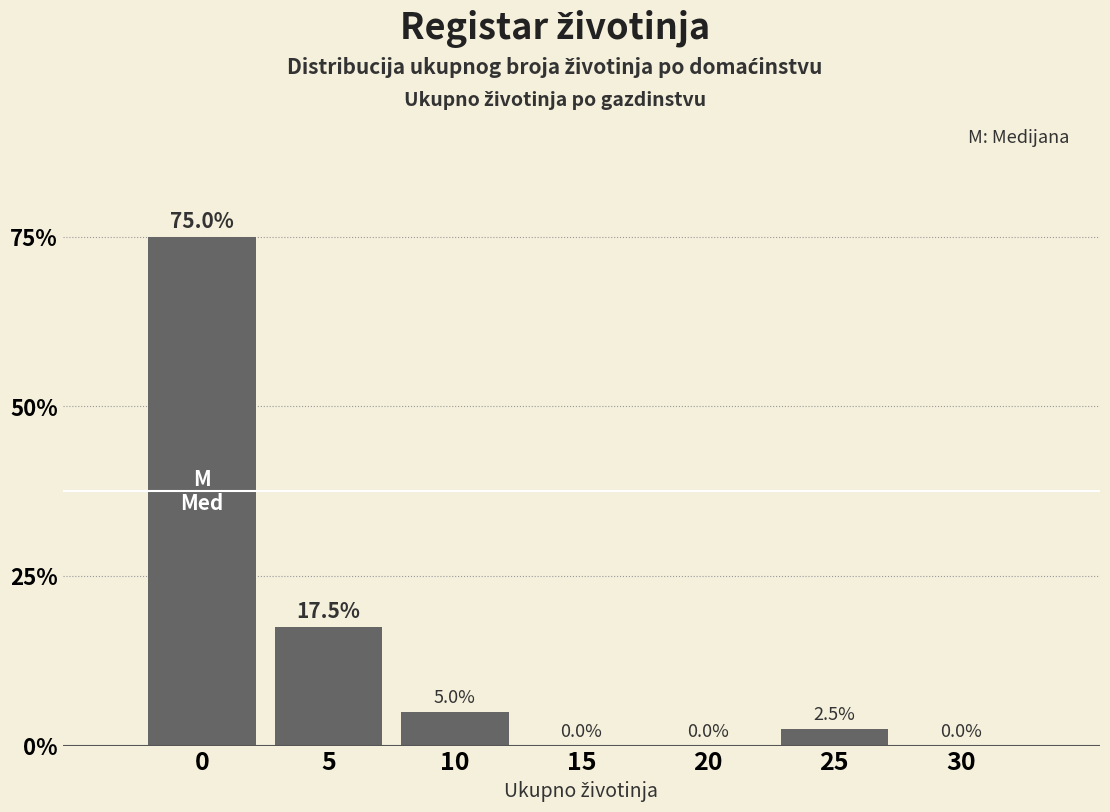

Reading right to left, list all the values displayed in this chart.

30=0.0	25=2.5	20=0.0	15=0.0	10=5.0	5=17.5	0=75.0